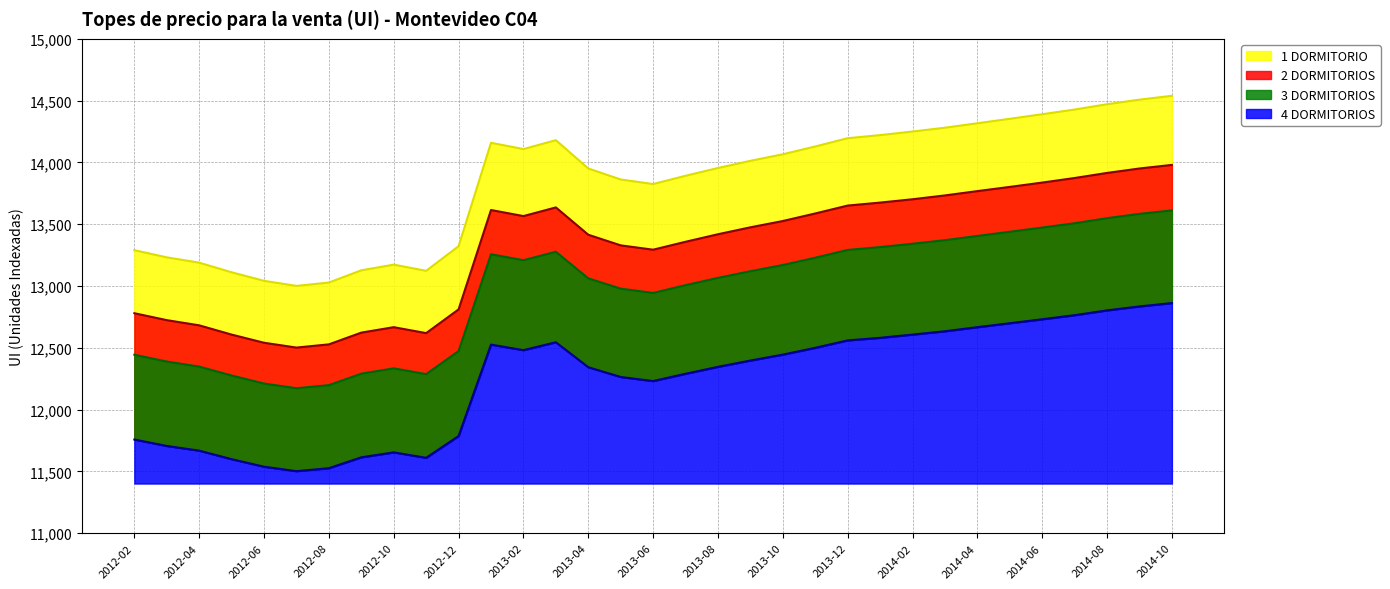

Where is the first local minimum for 2 DORMITORIOS?

2012-07